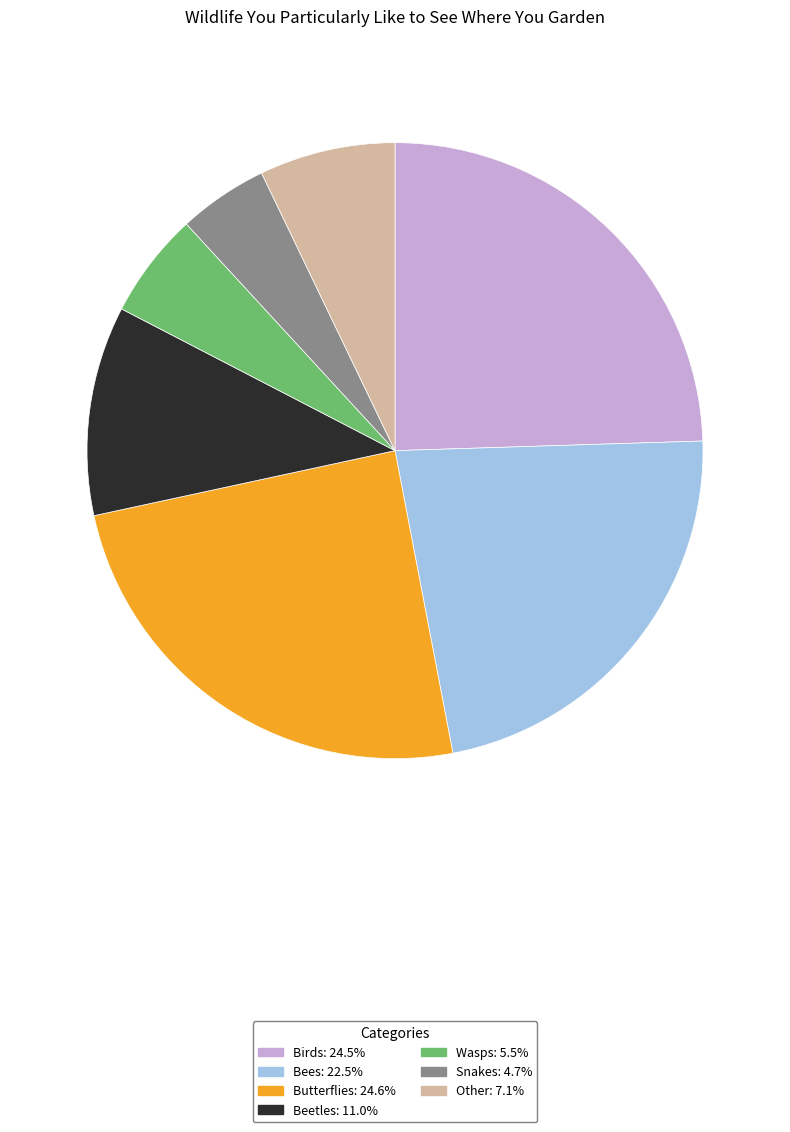

What is the ratio of the value at Butterflies to the value at Birds?

1.0